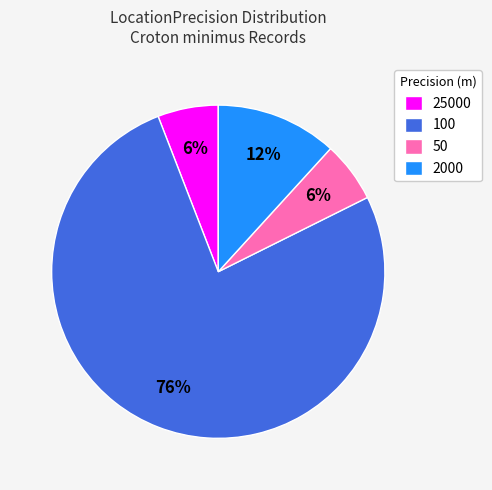

To the nearest percent, what is the difference between the 25000 and 2000 slice percentages?

6%